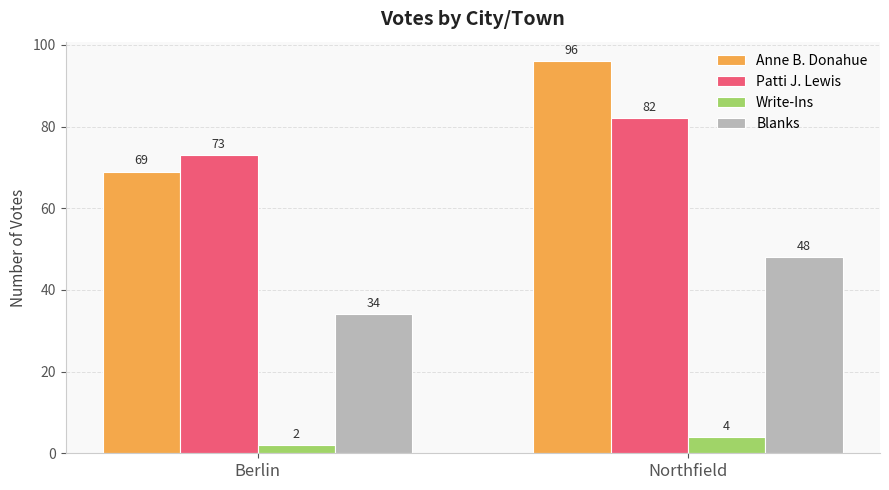

Where is Patti J. Lewis nearest to the value 77?

Berlin